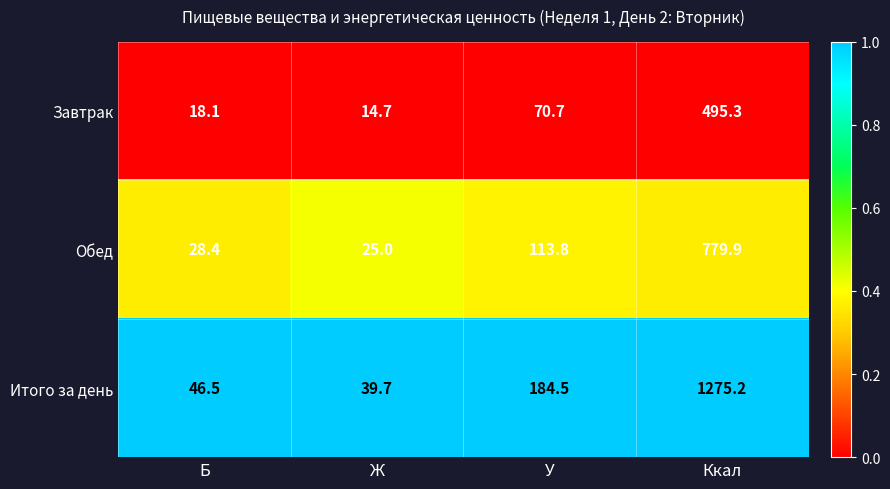

At which category is the sum across all series the highest?

Ккал